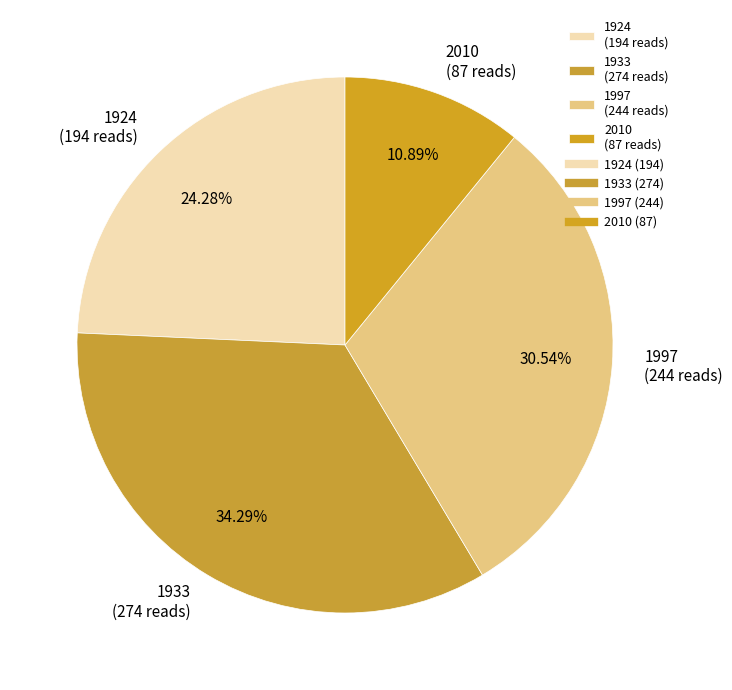

To the nearest percent, what is the difference between the 2010 and 1997 slice percentages?

20%